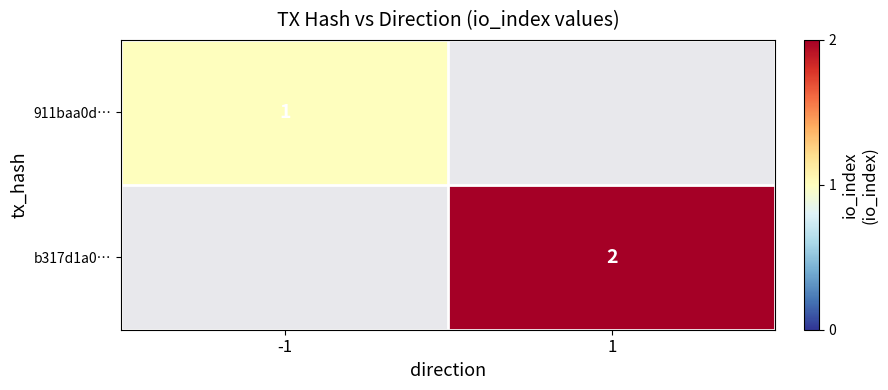

At how many categories does at least one series exceed 1?

1